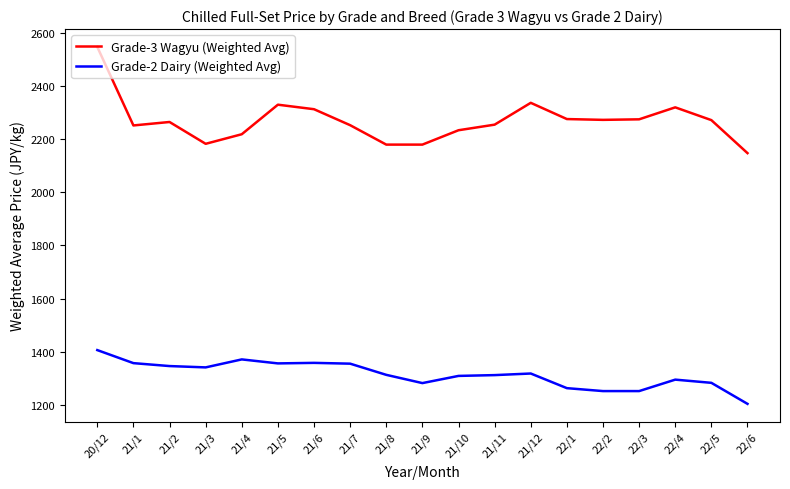

Is it true that Grade-2 Dairy (Weighted Avg) equals 803 at 22/6?

False